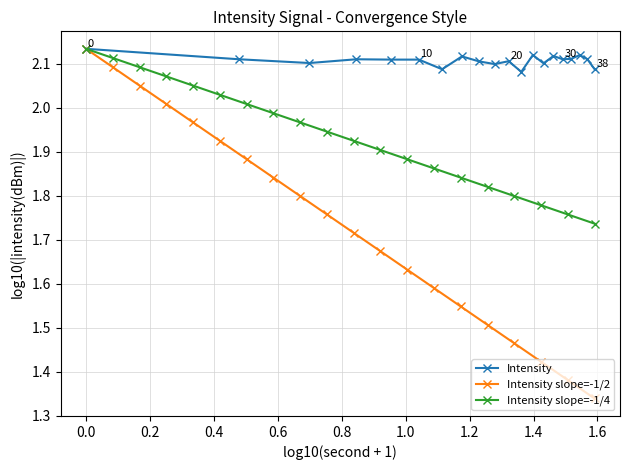

How many data points does each series have?

20